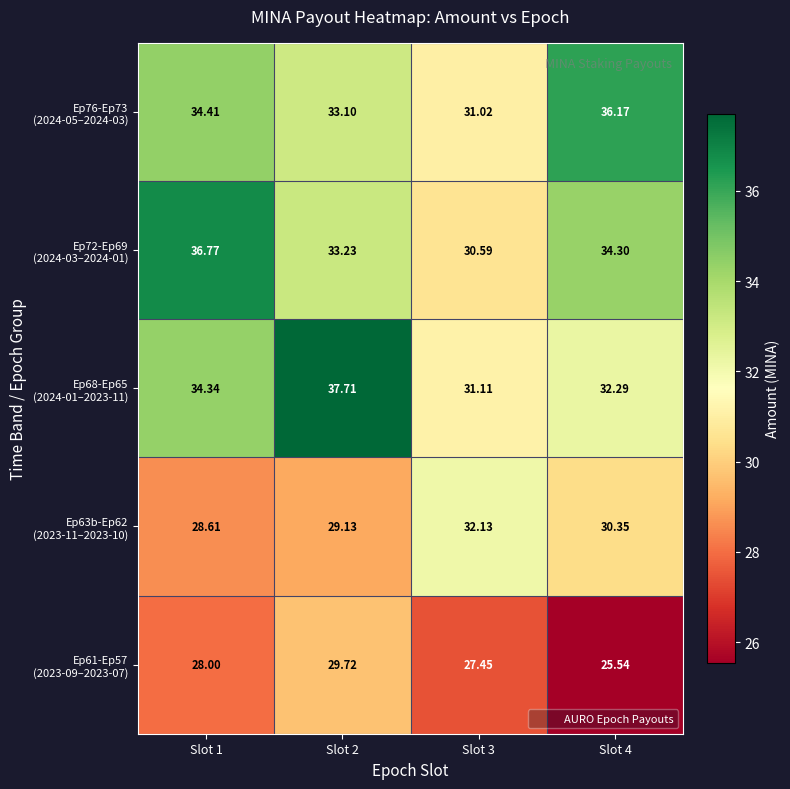

Count the number of categories in the chart.

4